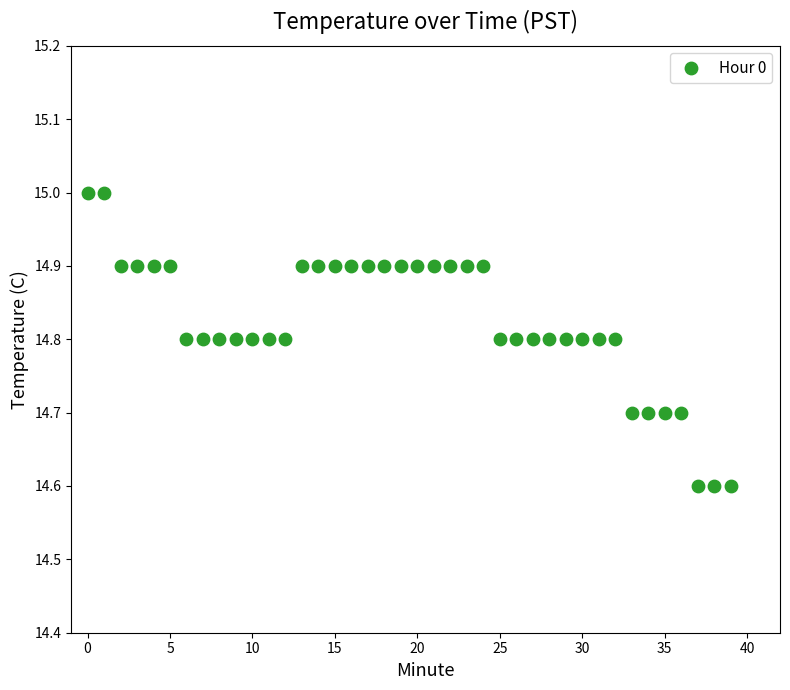

What is the range of Y values (max minus min)?

0.4